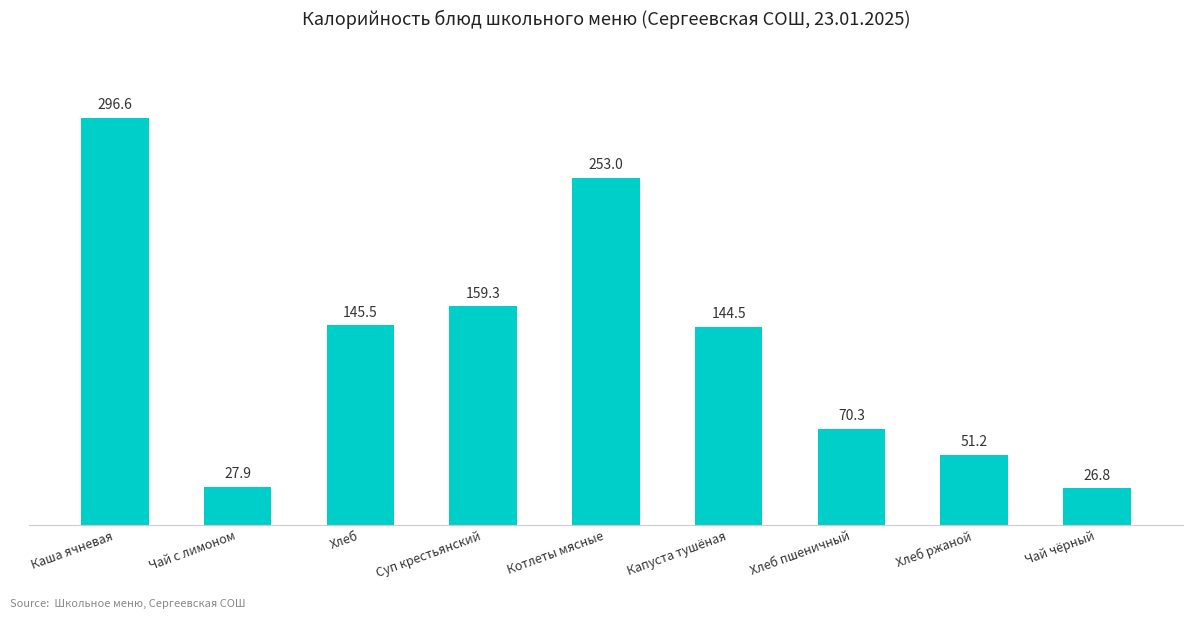

Are the bars horizontal?

No